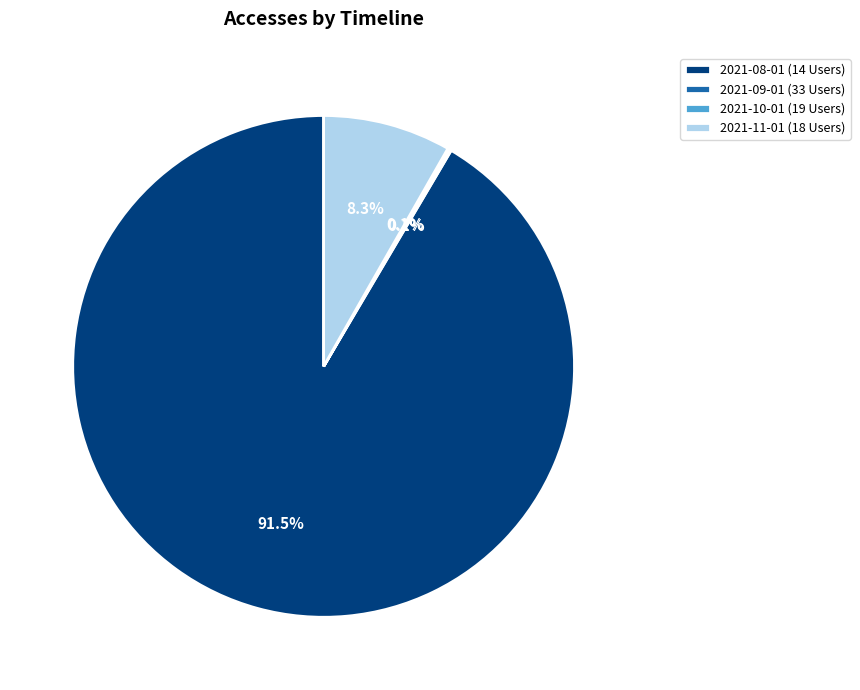

To the nearest percent, what is the difference between the largest and smallest slice percentages?

91%